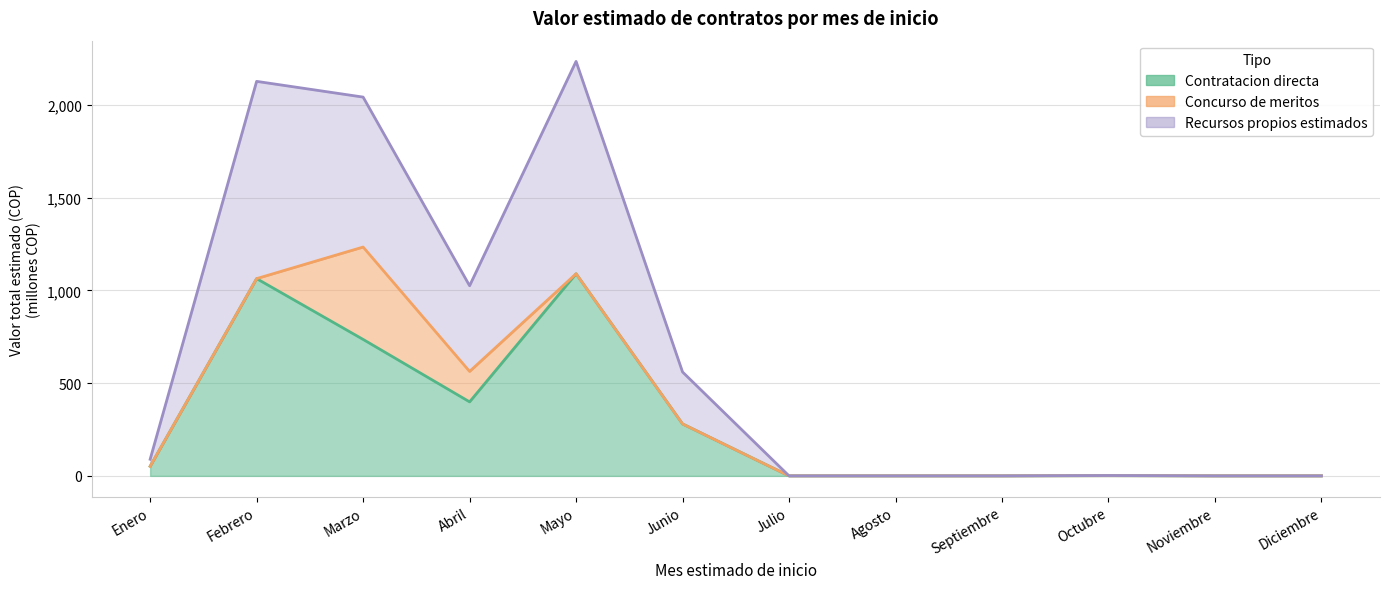

What is the spread (max minus min) of values at Enero?

51.6